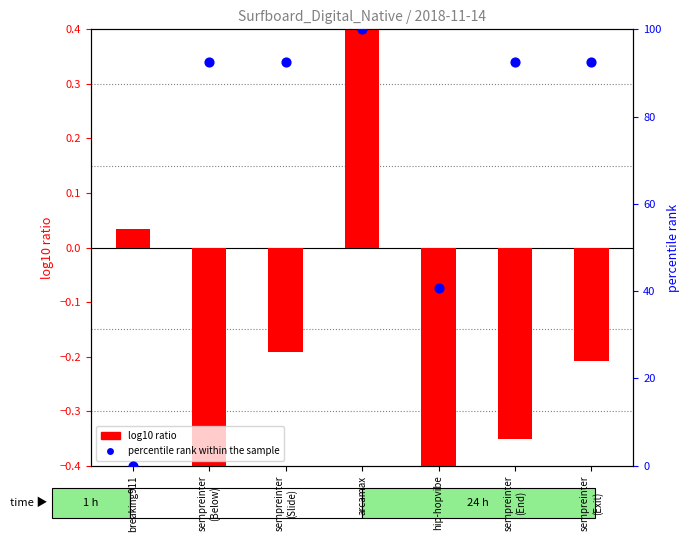

Which series reaches the minimum Y coordinate?

log10 ratio